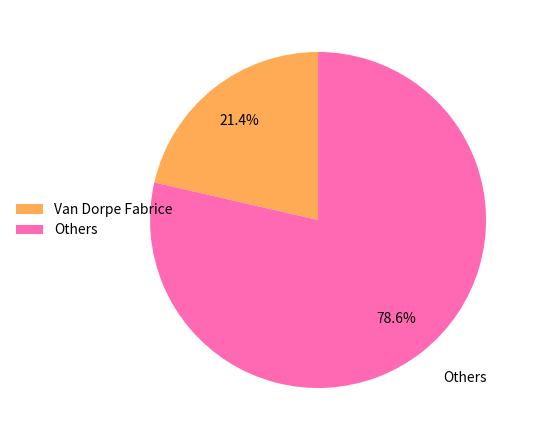

Is there any slice that represents more than half of the pie?

Yes